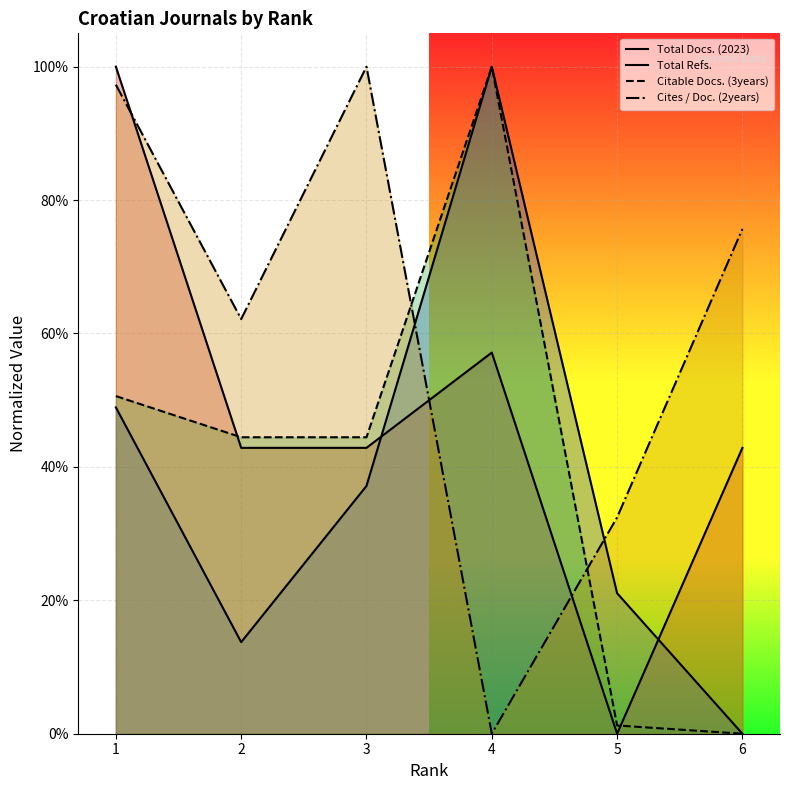

List the series in order of their peak value, highest first.

Total Docs. (2023), Total Refs., Citable Docs. (3years), Cites / Doc. (2years)